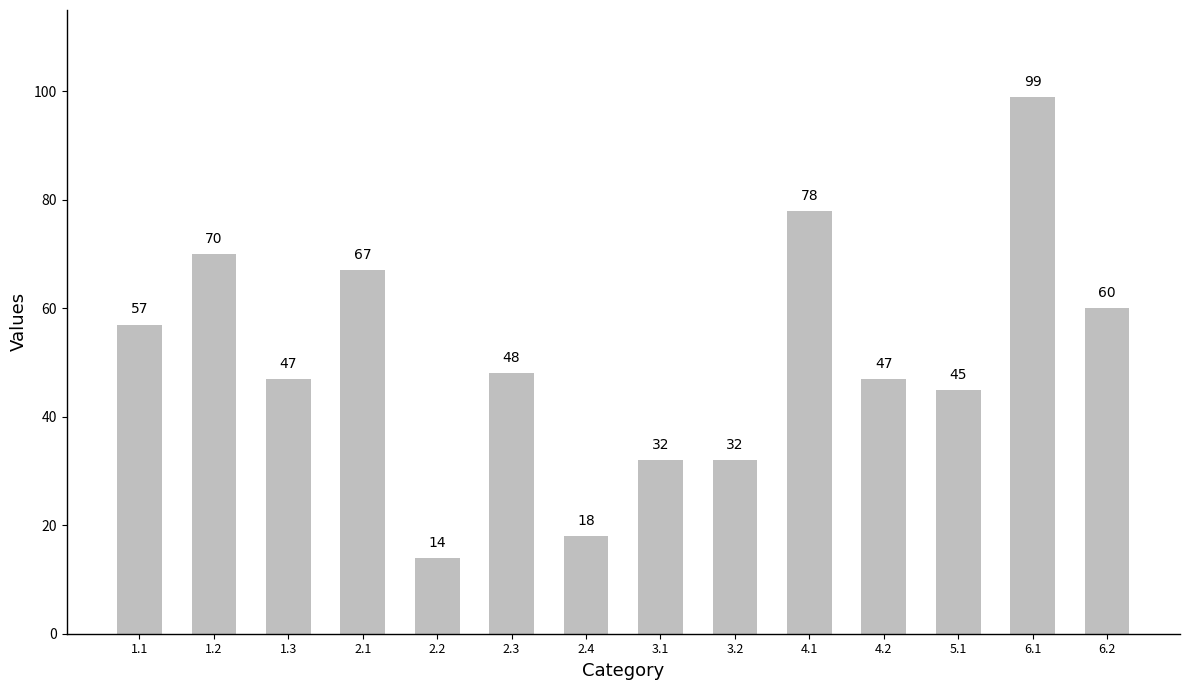

The chart shows a value of 70 at 1.2. True or false?

True